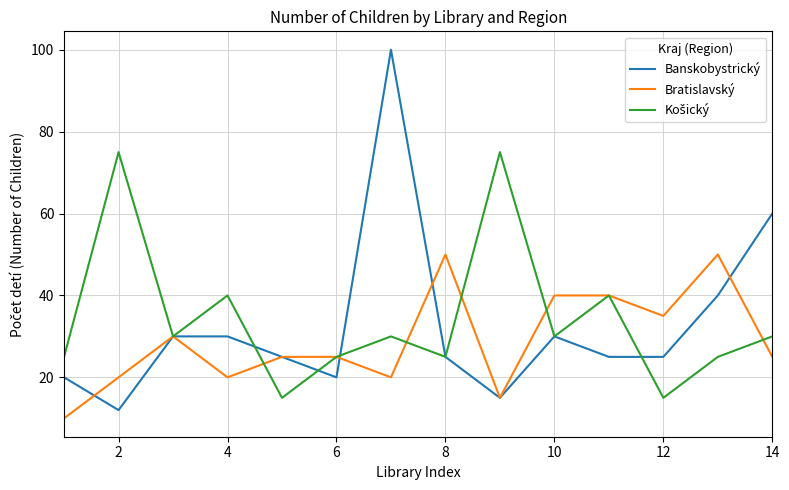

How many lines are shown in the chart?

3